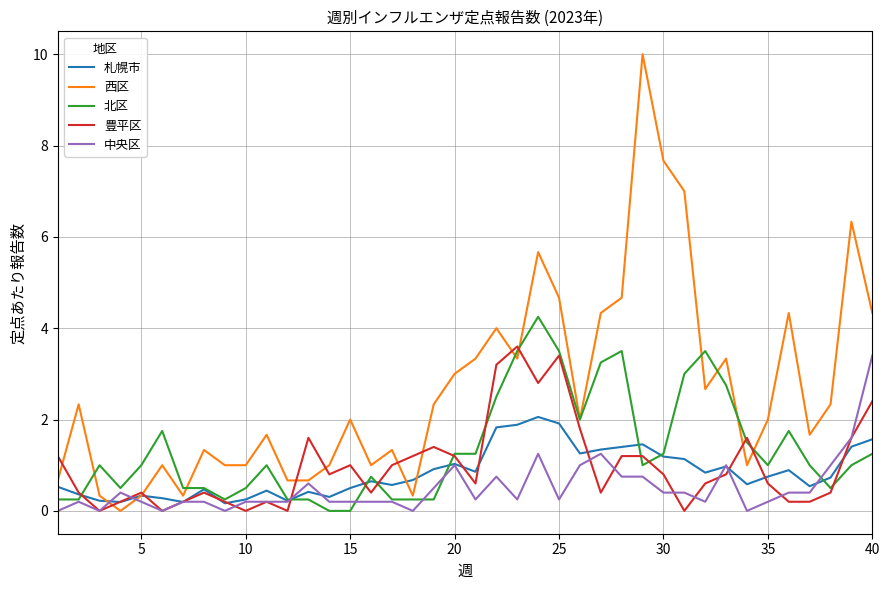

What is the greatest value displayed?

10.0